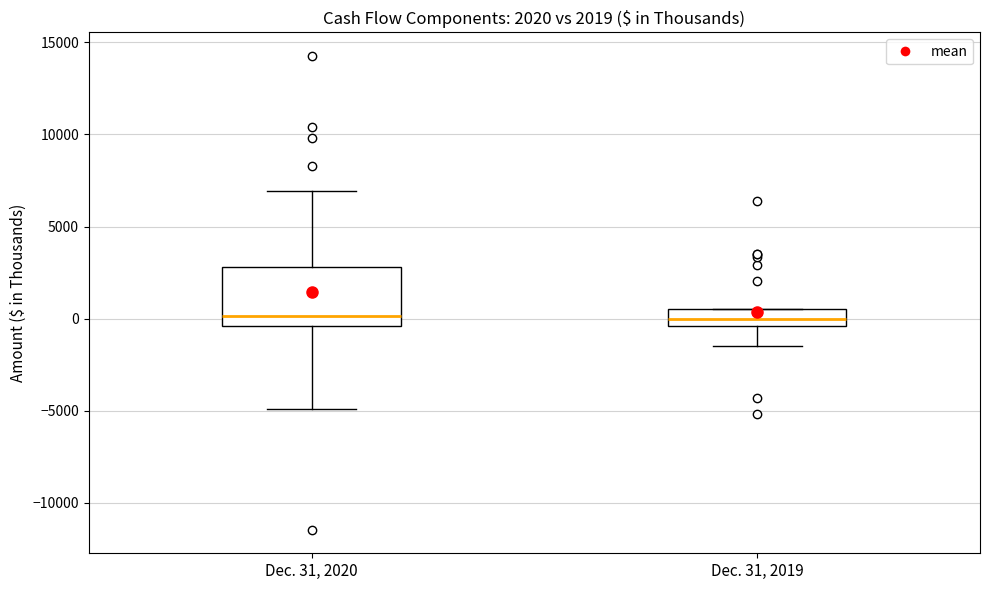

Comparing the boxes themselves (not the whiskers), which one is the tallest?

Dec. 31, 2020